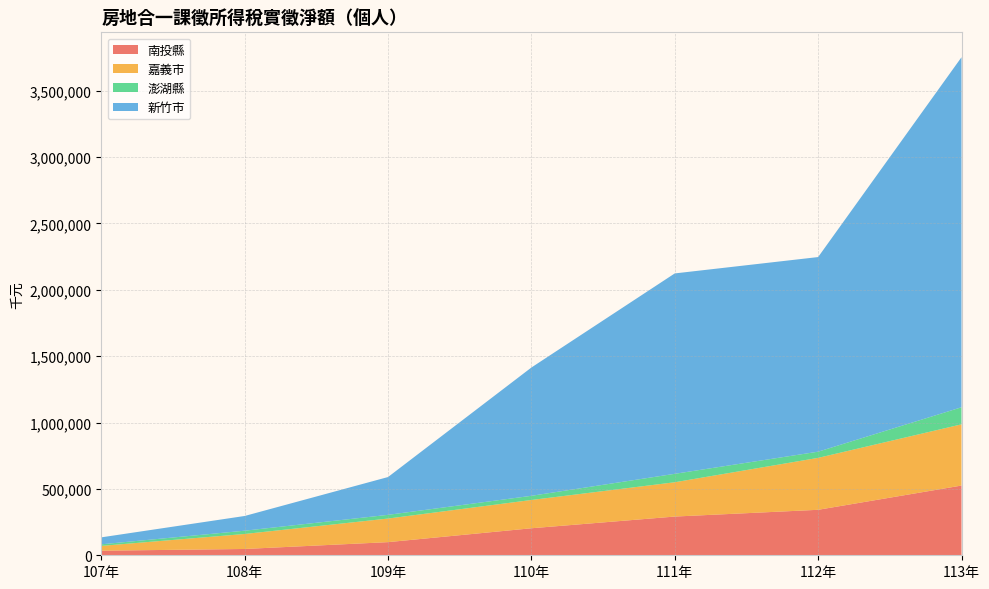

Reading left to right, list all the values displayed in this chart.

南投縣: 107年=34482	108年=47499	109年=98969	110年=203476	111年=291616	112年=342530	113年=525152
嘉義市: 107年=36218	108年=112897	109年=177645	110年=212953	111年=258417	112年=391126	113年=461013
澎湖縣: 107年=11893	108年=24681	109年=27924	110年=31456	111年=63498	112年=46569	113年=128585
新竹市: 107年=52380	108年=110887	109年=284692	110年=966196	111年=1509309	112年=1465826	113年=2636332